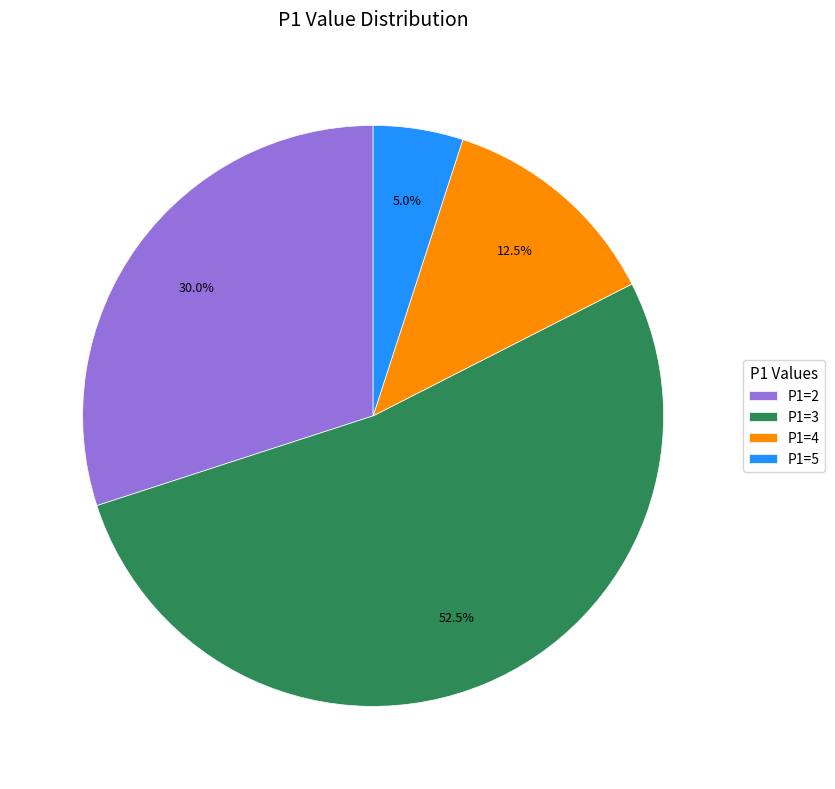

Does any single category account for the majority?

Yes